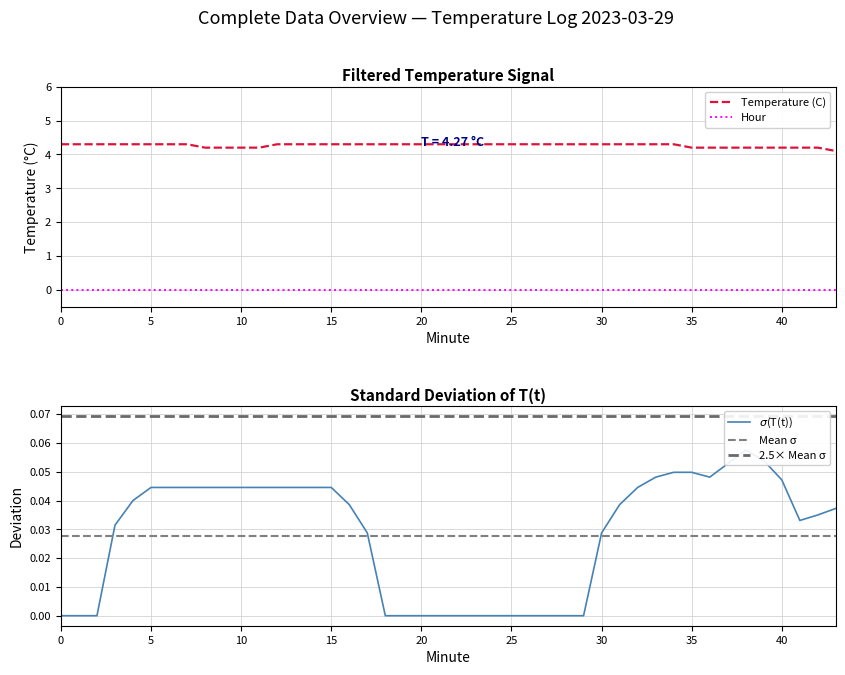

What is the ratio of the value at 27 to the value at 21?

1.0